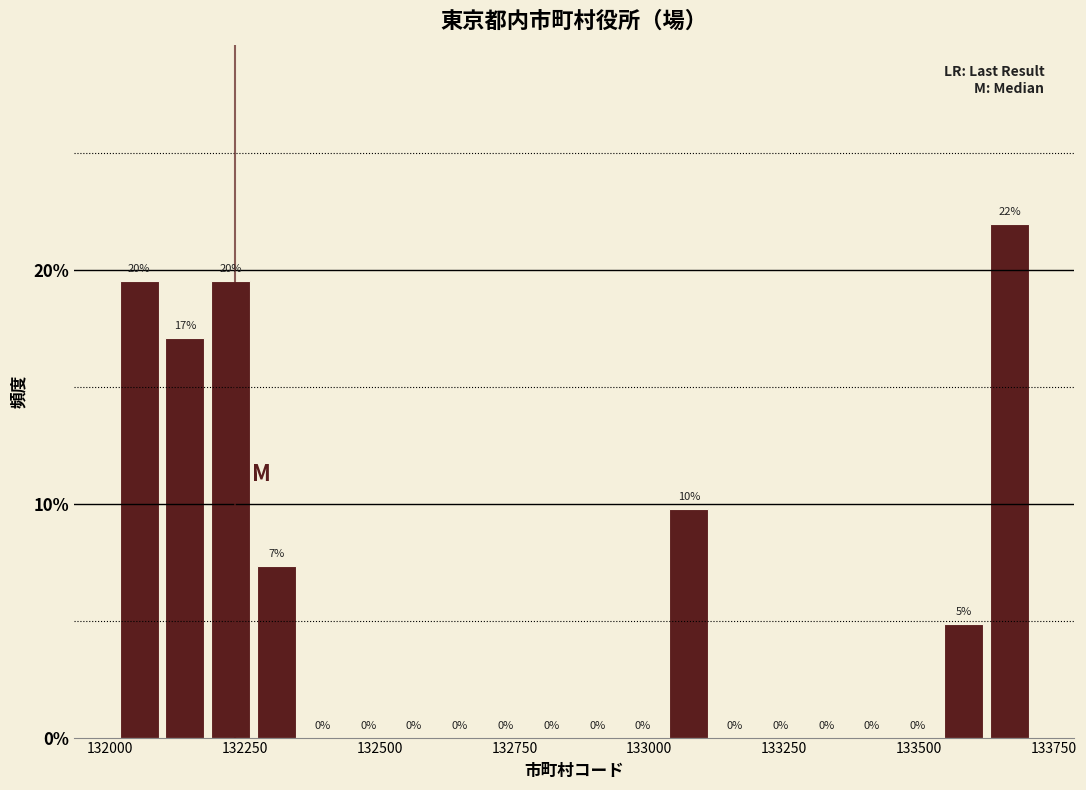

Around what value on the x-axis is the tallest bar? Give the approximate position of its centre, as read against the axis.

133650